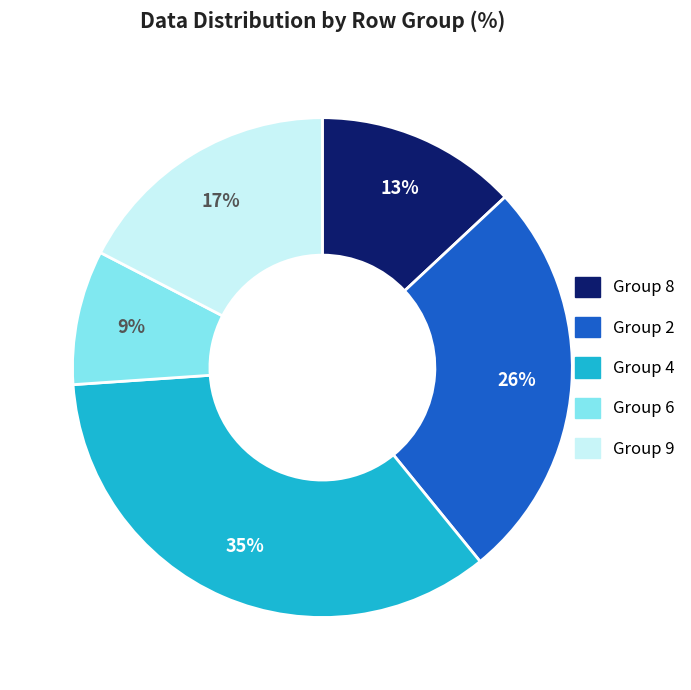

To the nearest percent, what is the average slice percentage?

20%